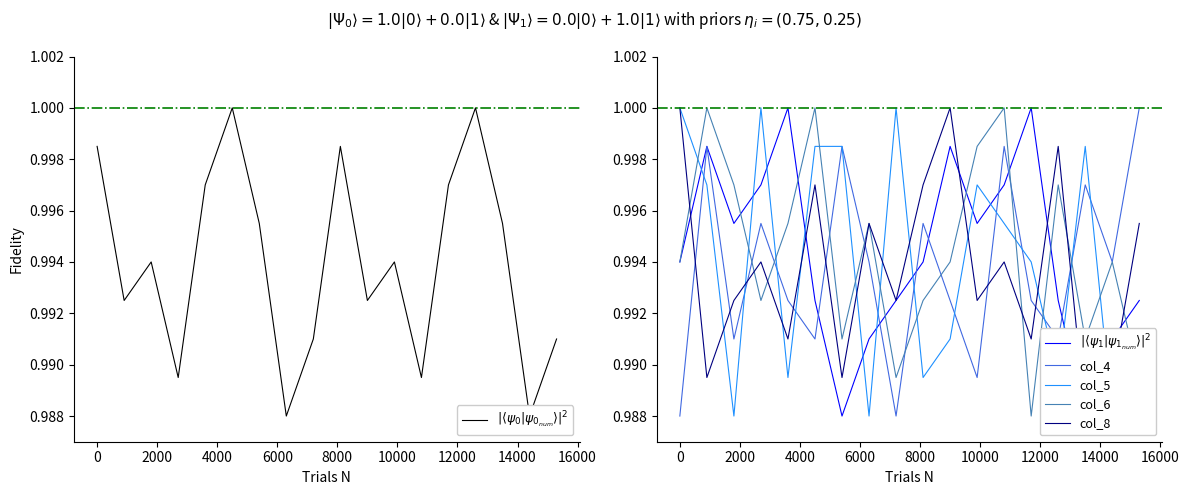

Rank the series by their maximum value, from highest to lowest.

$|\langle\psi_0|\psi_{0_{num}}\rangle|^2$, $|\langle\psi_1|\psi_{1_{num}}\rangle|^2$, col_4, col_5, col_6, col_8